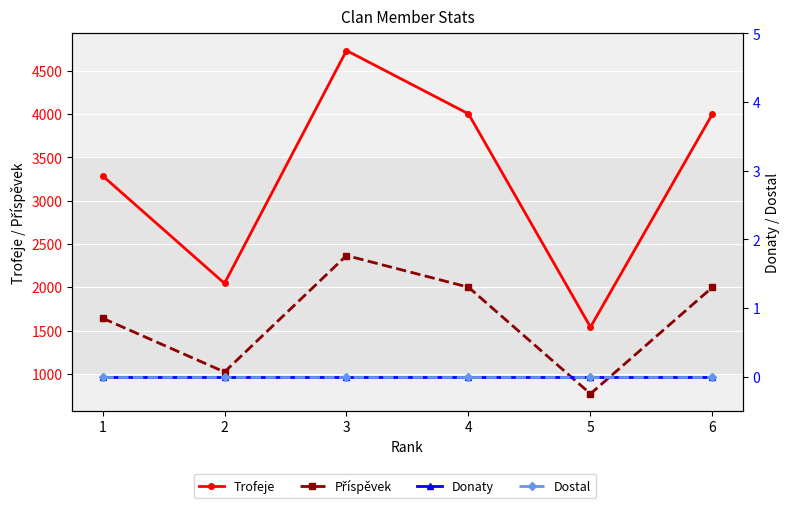

Reading left to right, transcribe all the data shown in this chart.

Trofeje: 3287	2045	4732	4001	1540	4000
Příspěvek: 1643	1022	2366	2000	770	2000
Donaty: 0	0	0	0	0	0
Dostal: 0	0	0	0	0	0